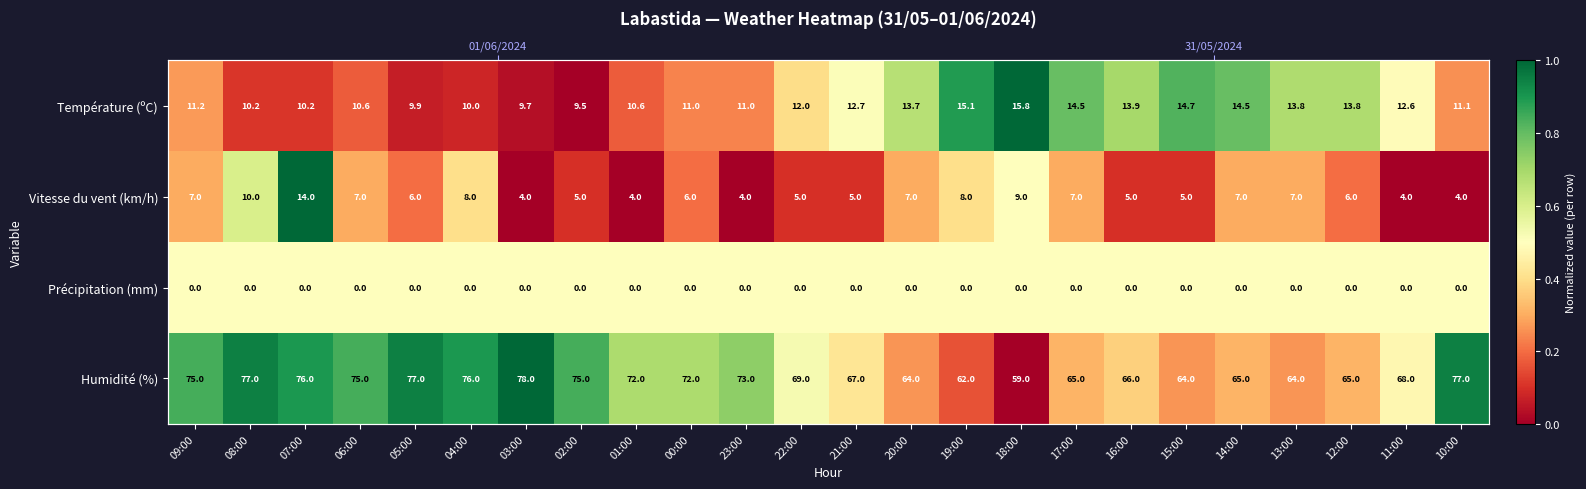

Which category has the lowest value across all series?

02:00